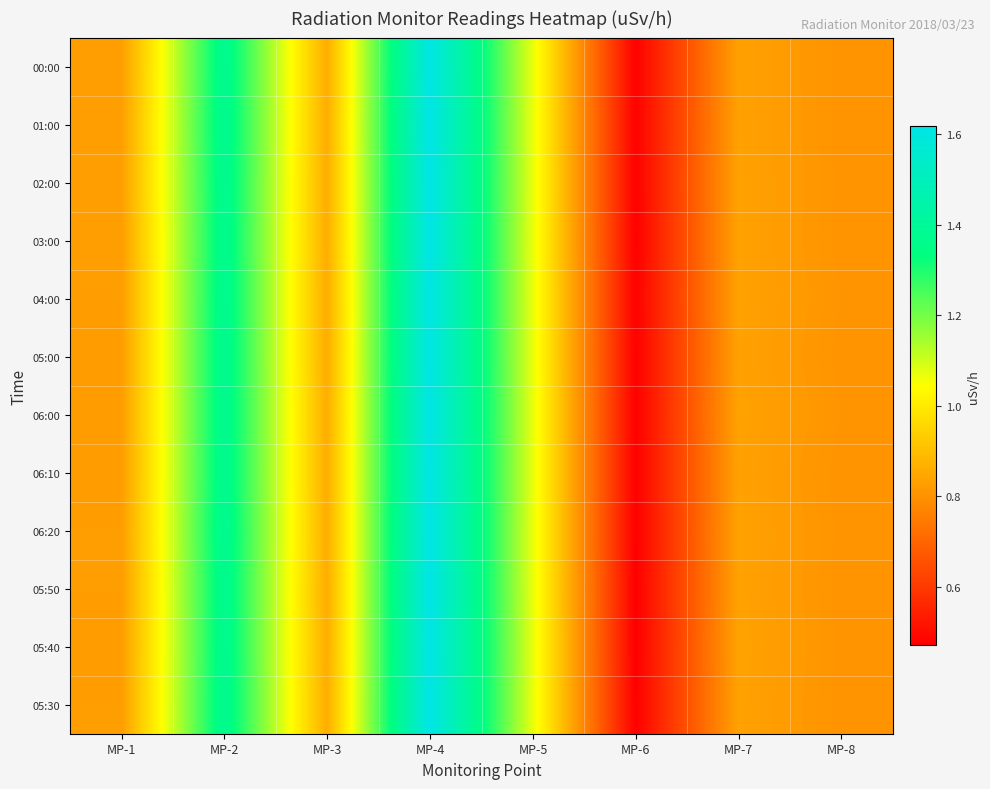

Between MP-7 and MP-4, which is larger?

MP-4